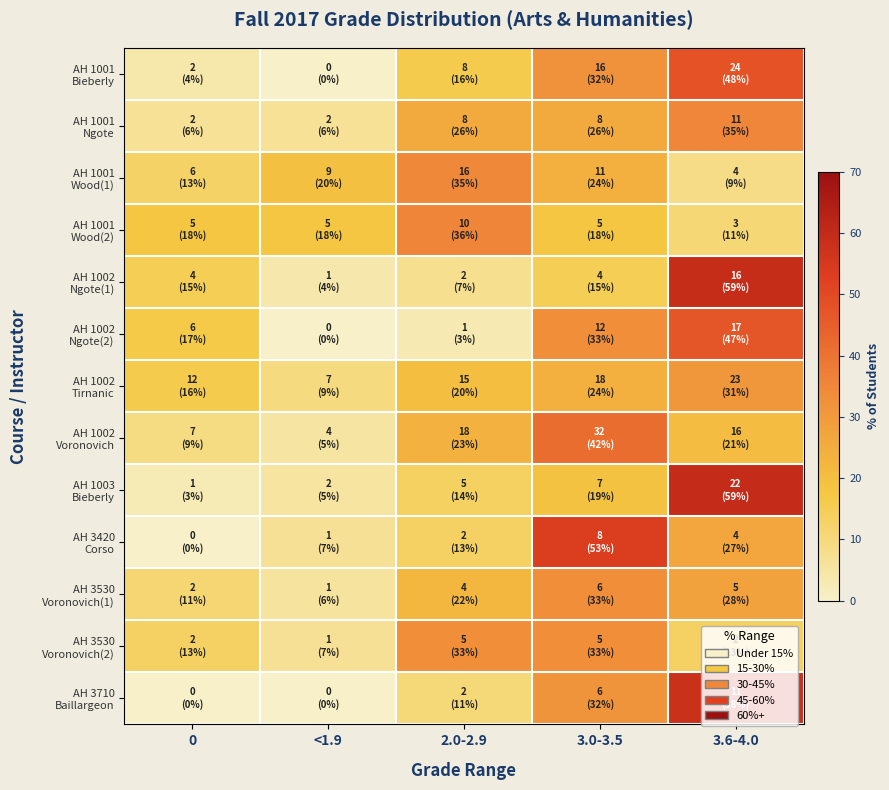

Which has a higher value, 3.6-4.0 or <1.9?

3.6-4.0